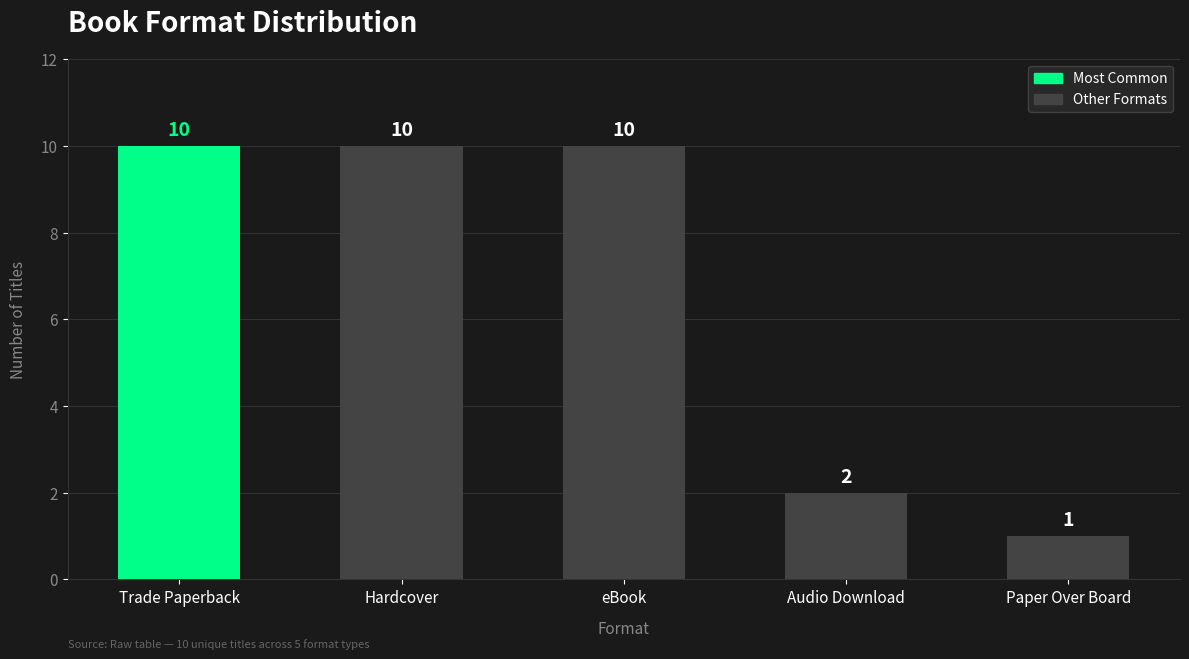

Is it true that the value at Trade Paperback is 17?

False